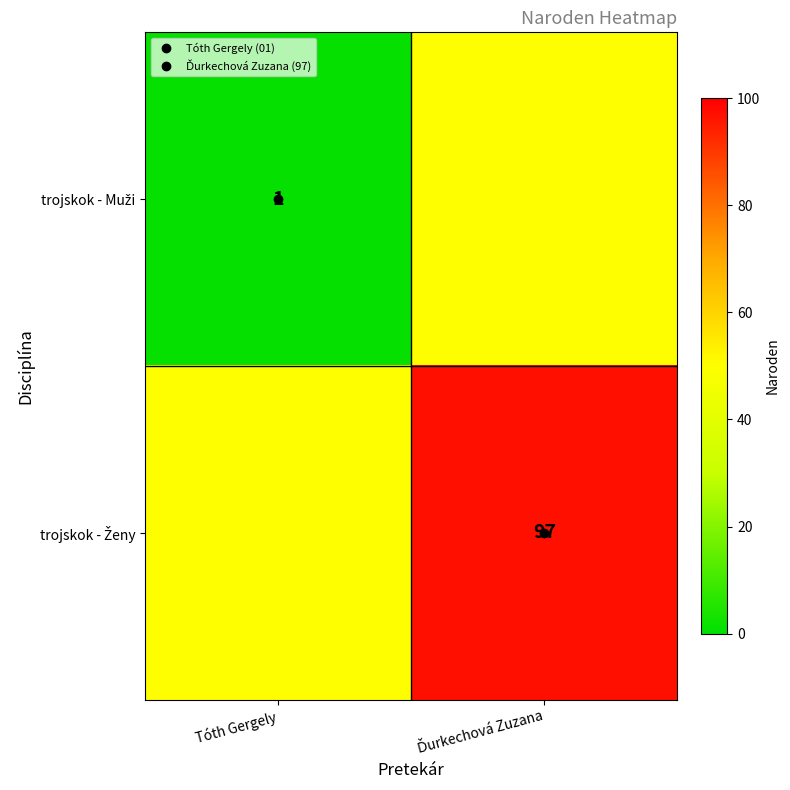

Between Ďurkechová Zuzana and Tóth Gergely, which is larger?

Ďurkechová Zuzana